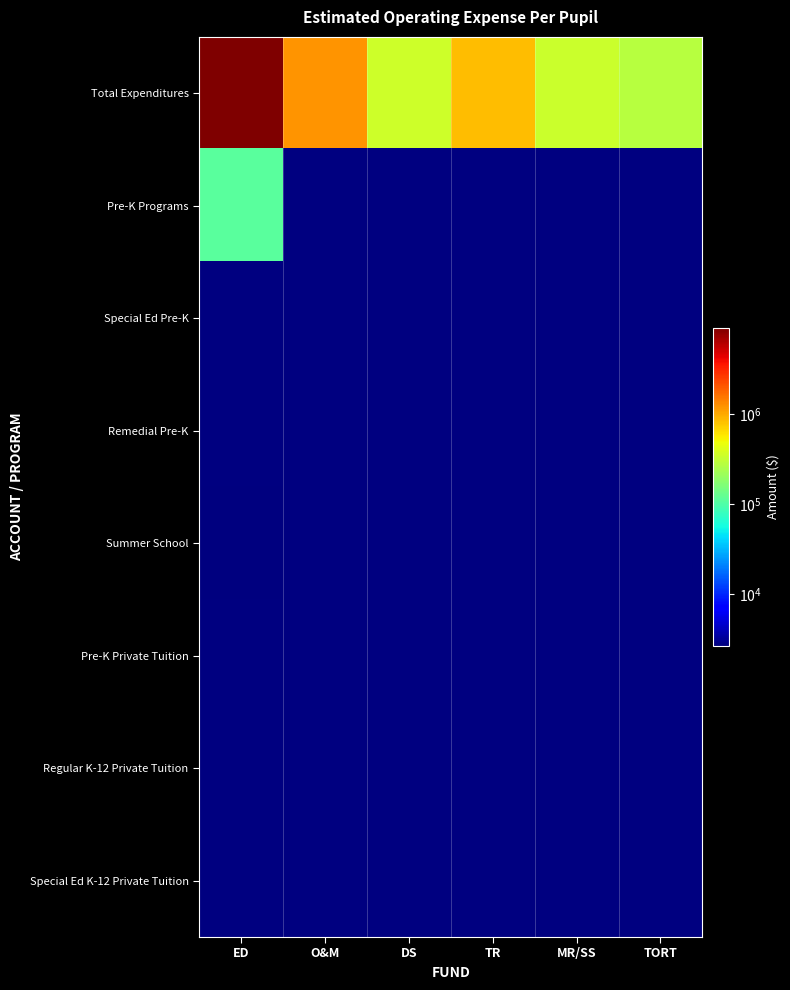

Which series changed the most between ED and O&M?

Total Expenditures